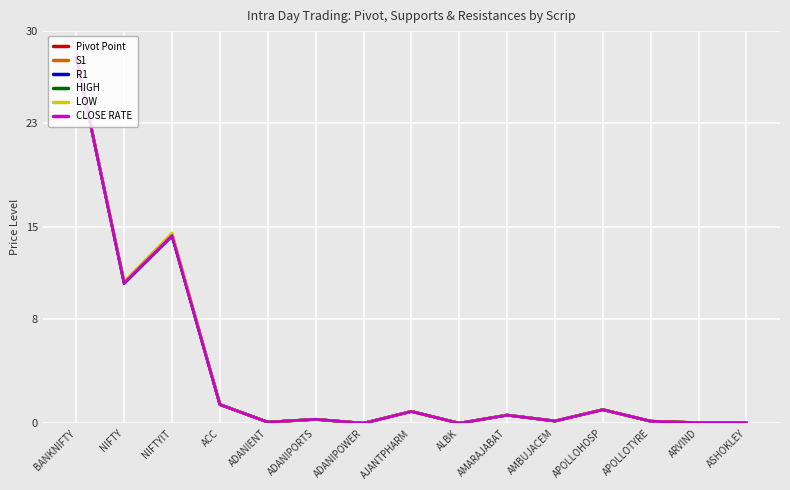

Count the number of data series in this chart.

6